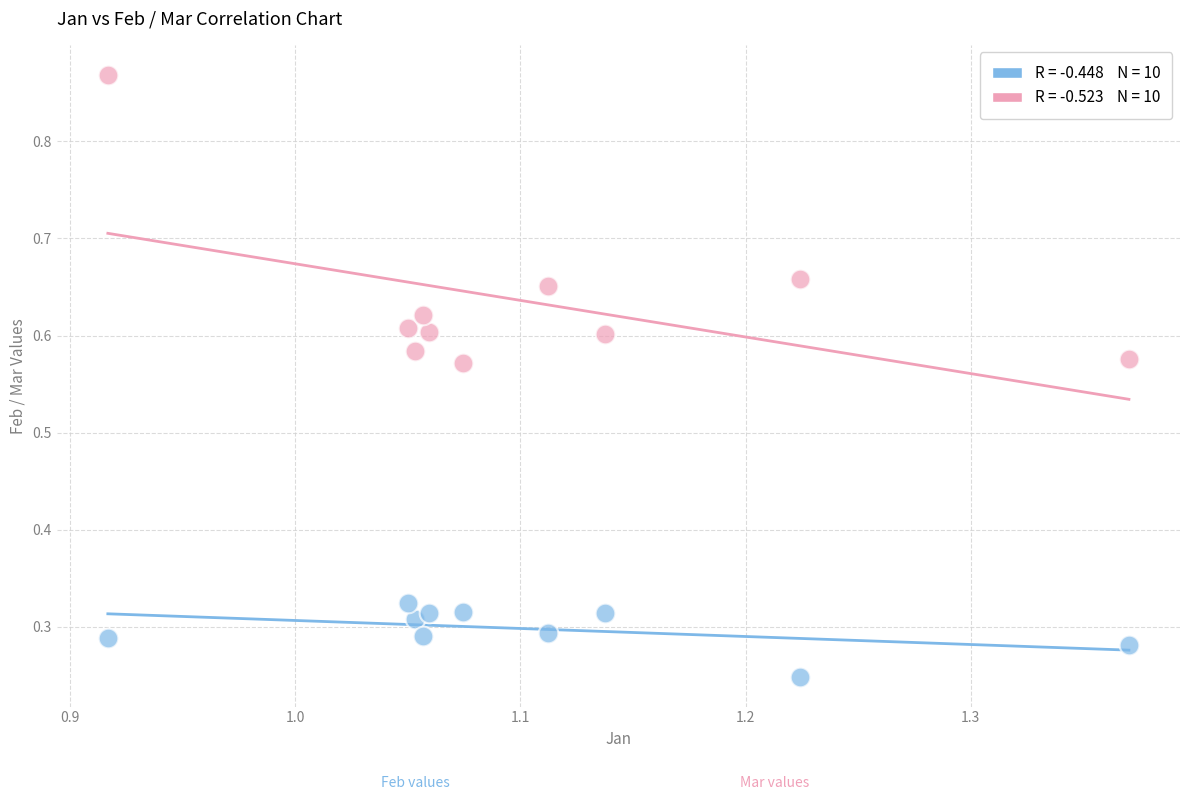

Across all data points, what is the range of X values (max minus min)?

0.5